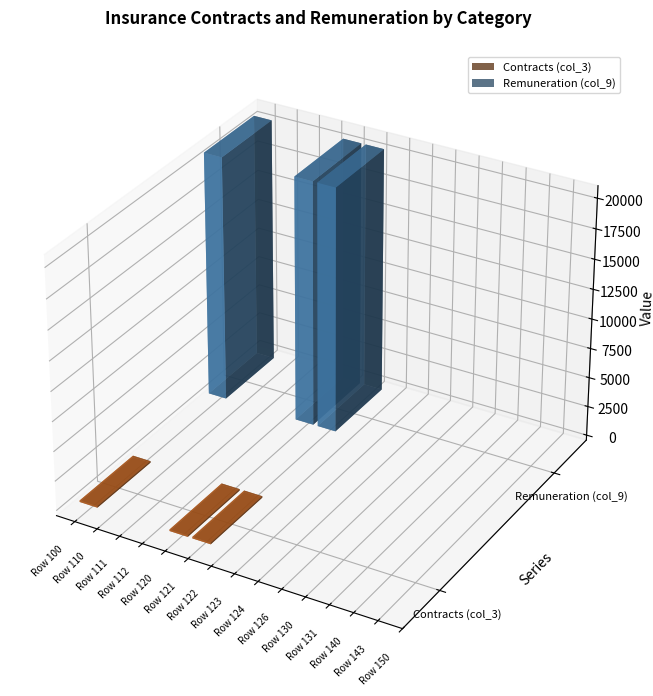

What is the greatest value displayed?

20588.6